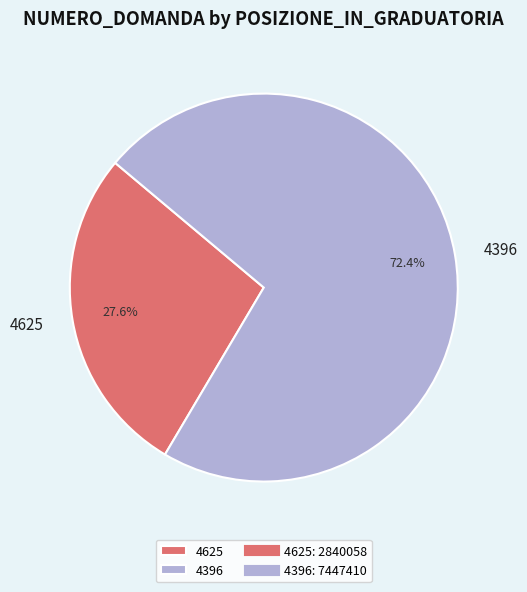

How much of the chart is everything except 4625?

72.4%